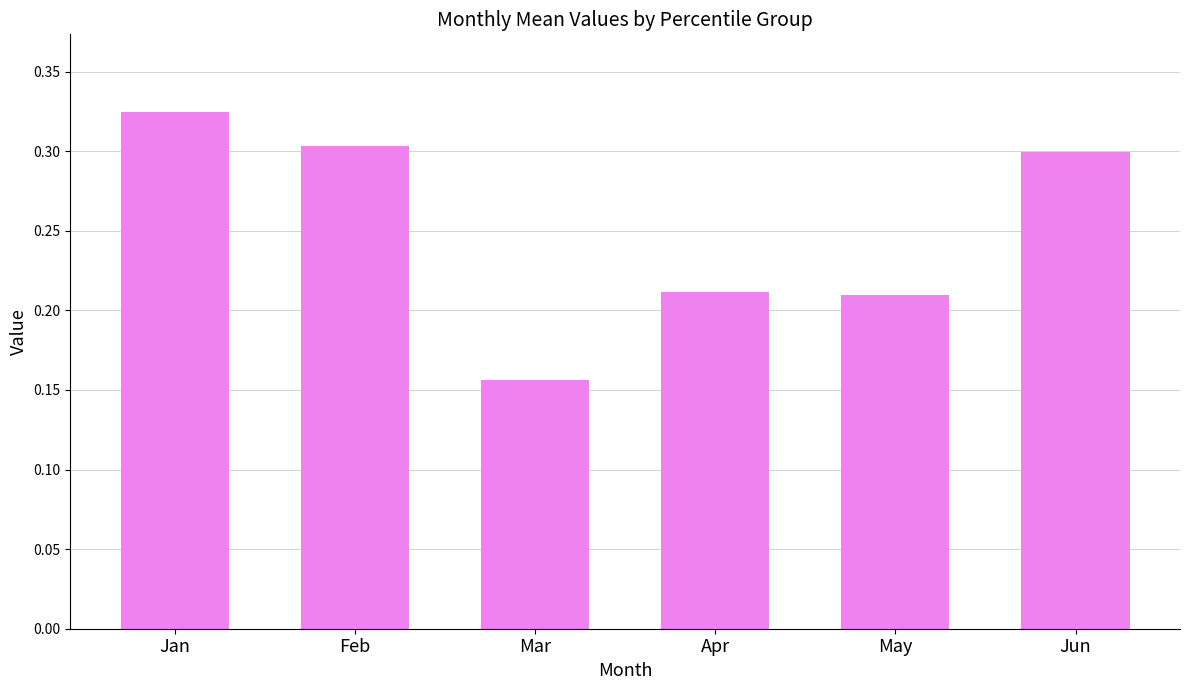

Are the bars horizontal?

No